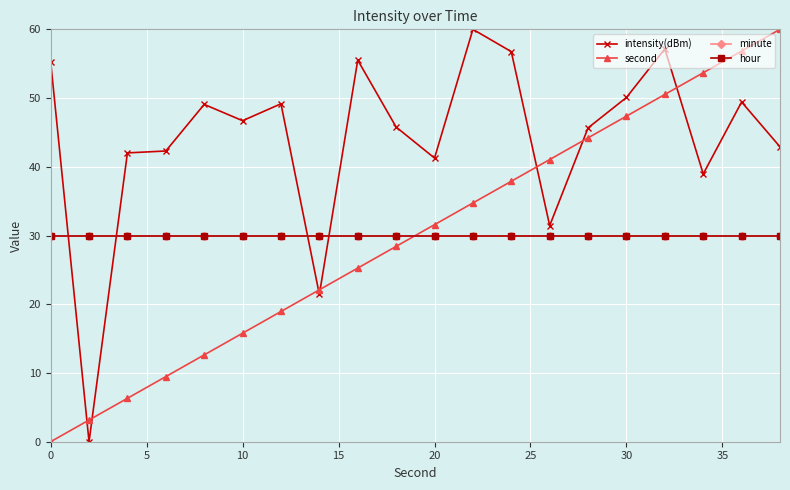

At which label does second first exceed 31?

20